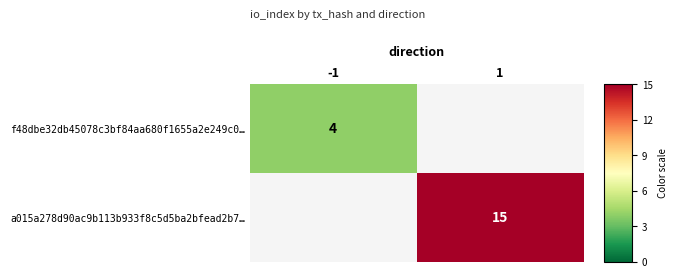

The f48dbe32db45078c3bf84aa680f1655a2e249c0… series shows 4 at -1. True or false?

True